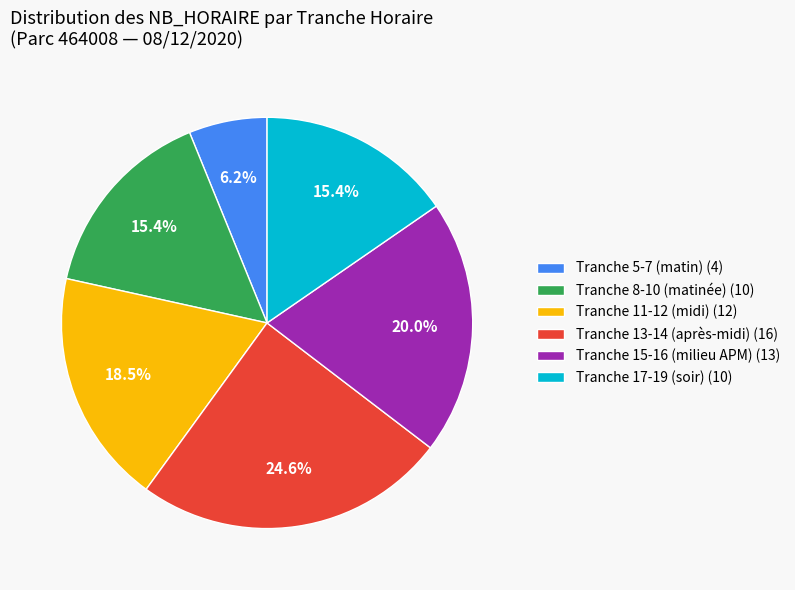

Between Tranche 11-12 (midi) (12) and Tranche 17-19 (soir) (10), which is larger?

Tranche 11-12 (midi) (12)